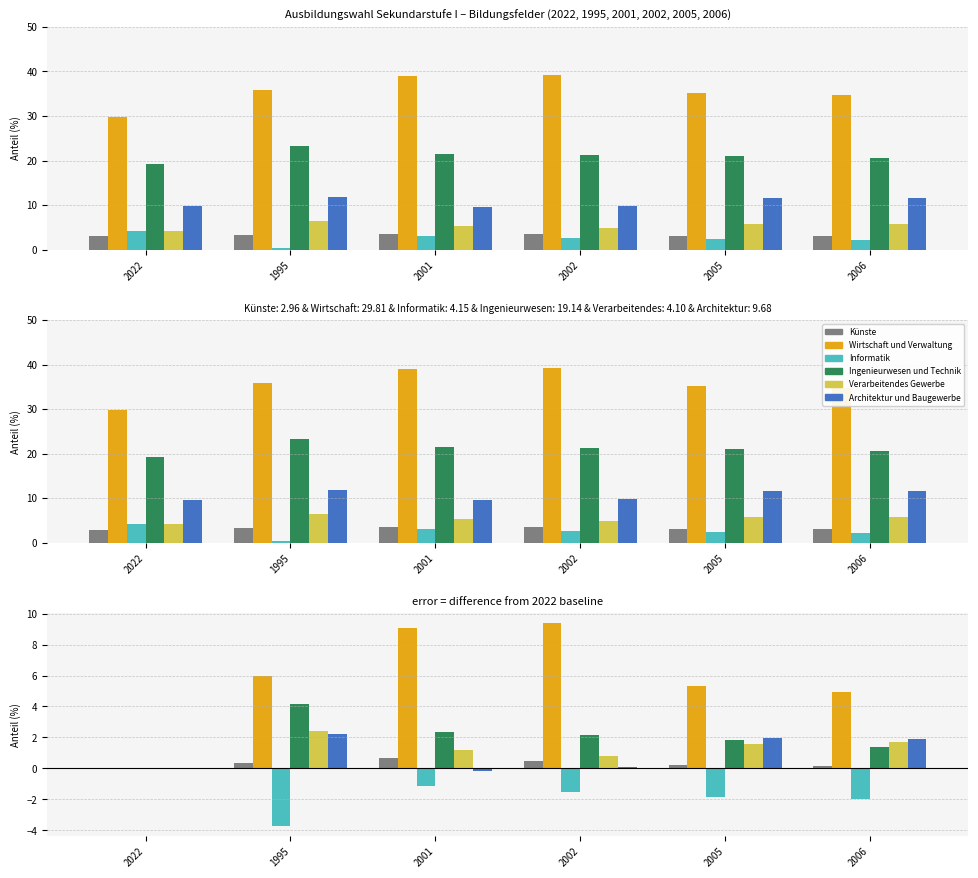

What position from the left is 2001?

3